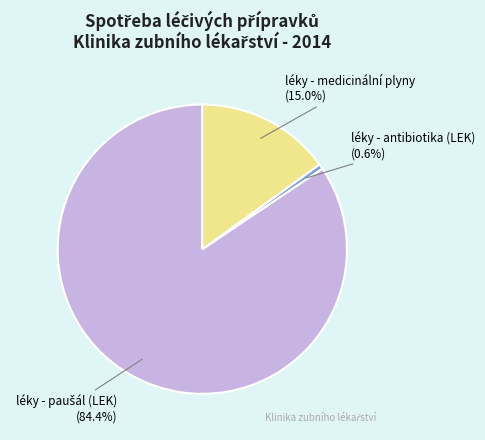

To the nearest percent, what is the difference between the largest and smallest slice percentages?

84%